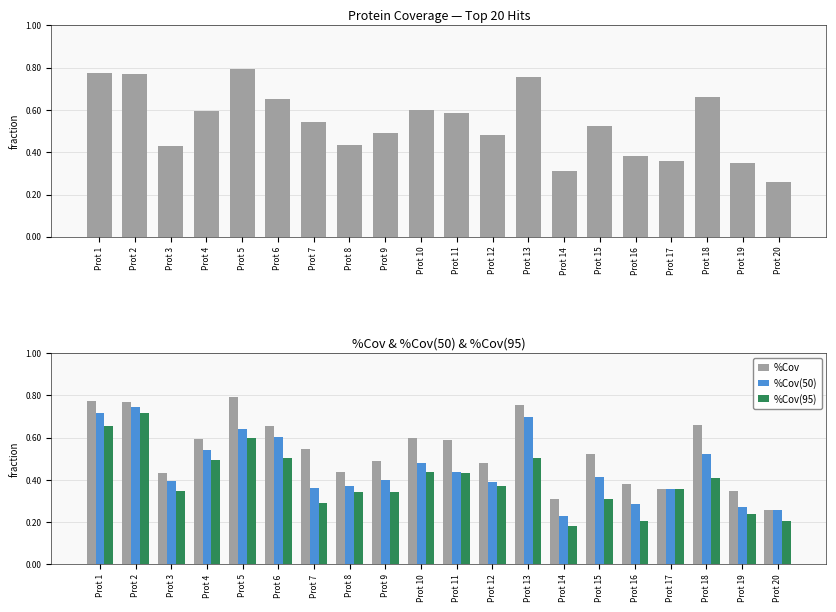

Rank the series at Prot 14 from highest to lowest value.

%Cov, %Cov(50), %Cov(95)